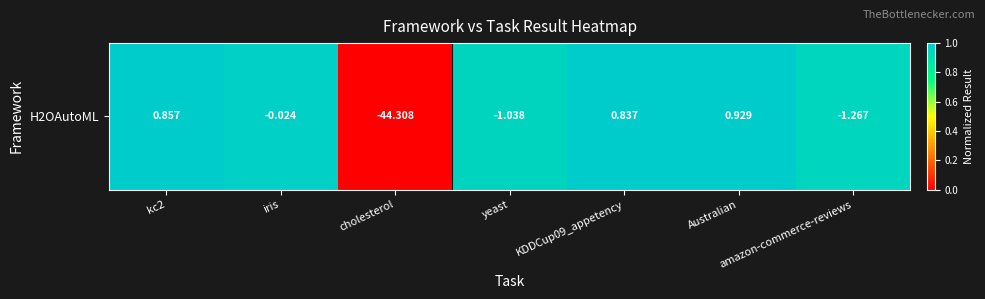

The chart shows a value of 1.0 at KDDCup09_appetency. True or false?

True